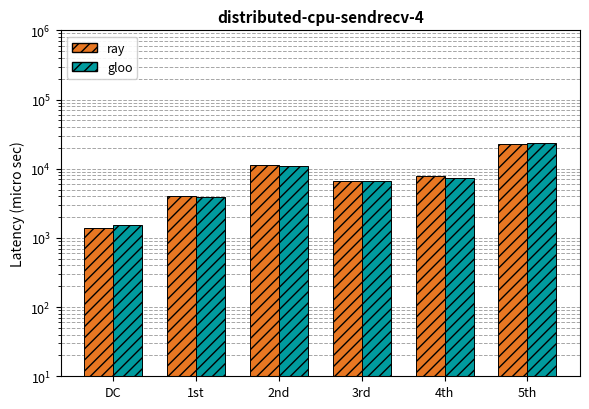

What is the difference between the Not Terminated 2022 values at DC and 5th?

21727